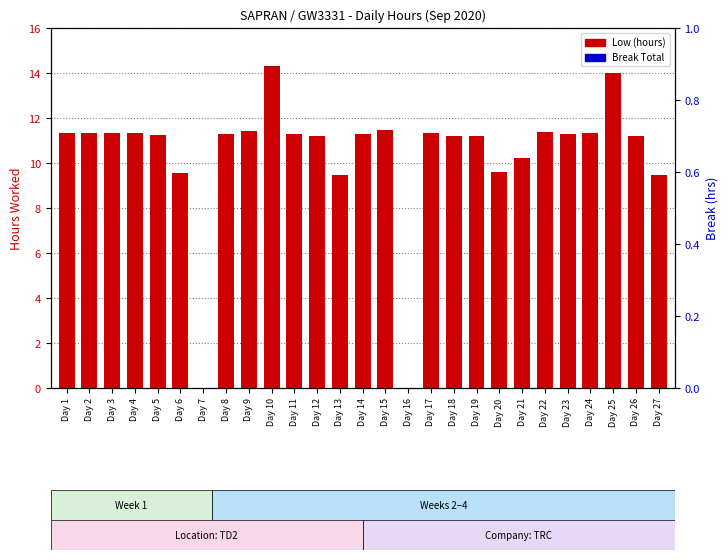

At how many categories does at least one series exceed 10?

21